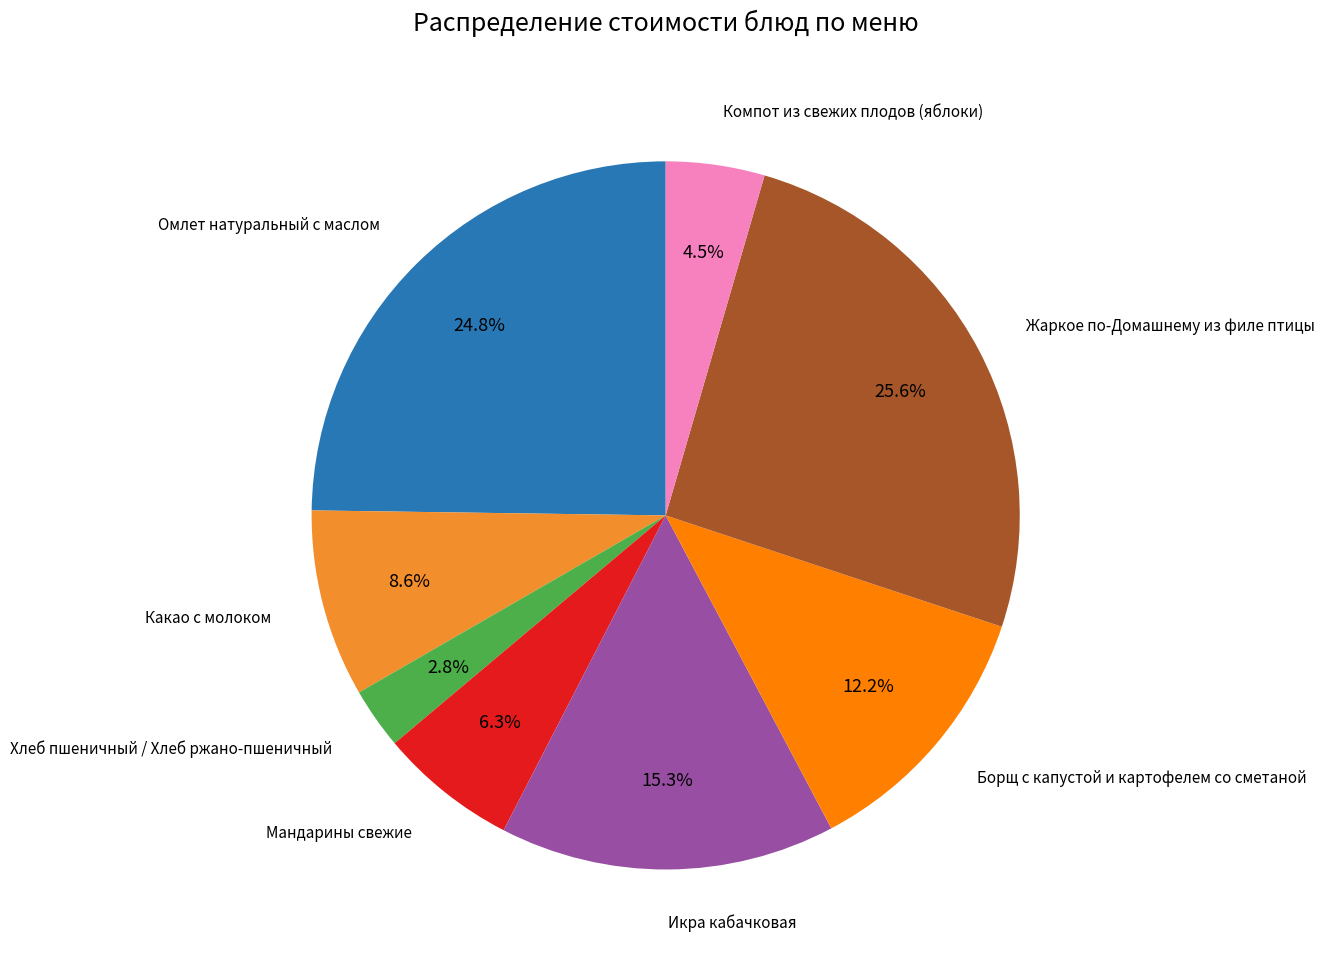

Count the number of slices in the pie.

8